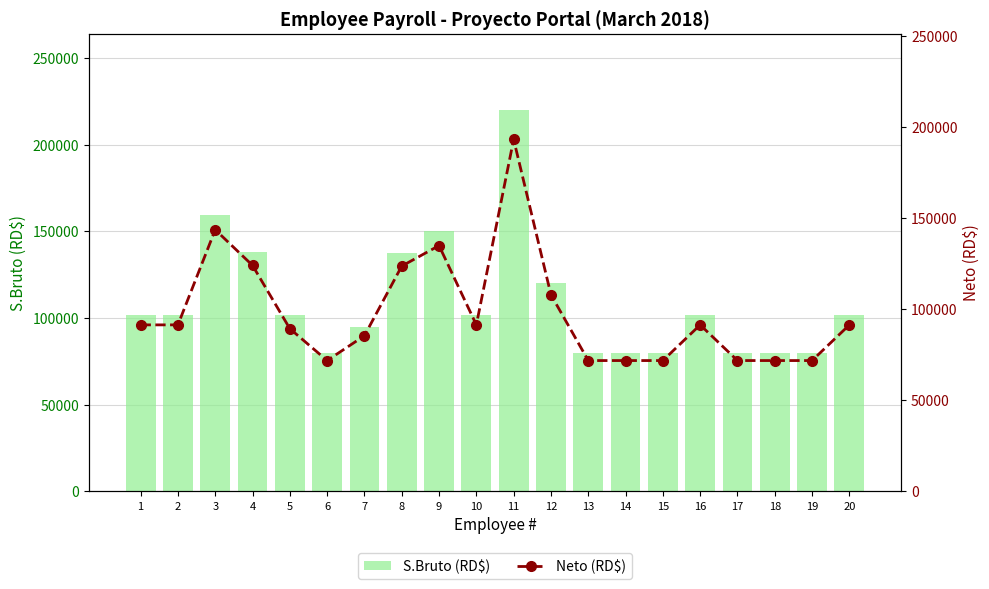

Where does the Neto (RD$) series first go above 91455?

1